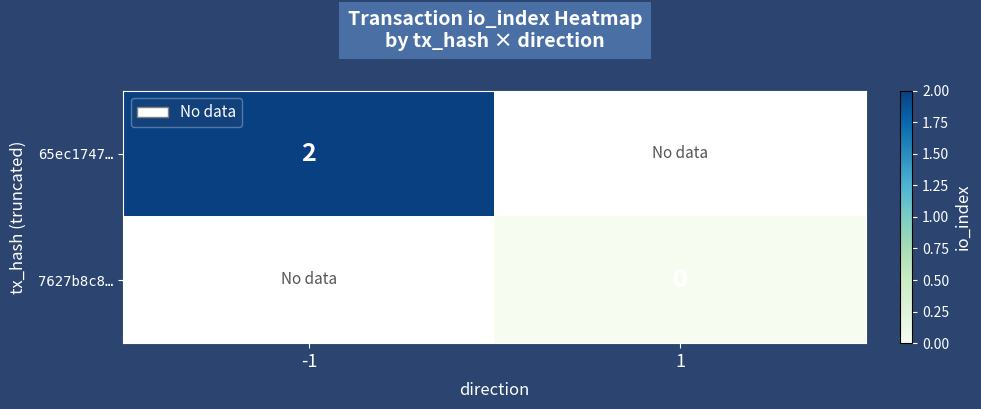

True or false: 65ec1747… has a value of 2 at -1.

True